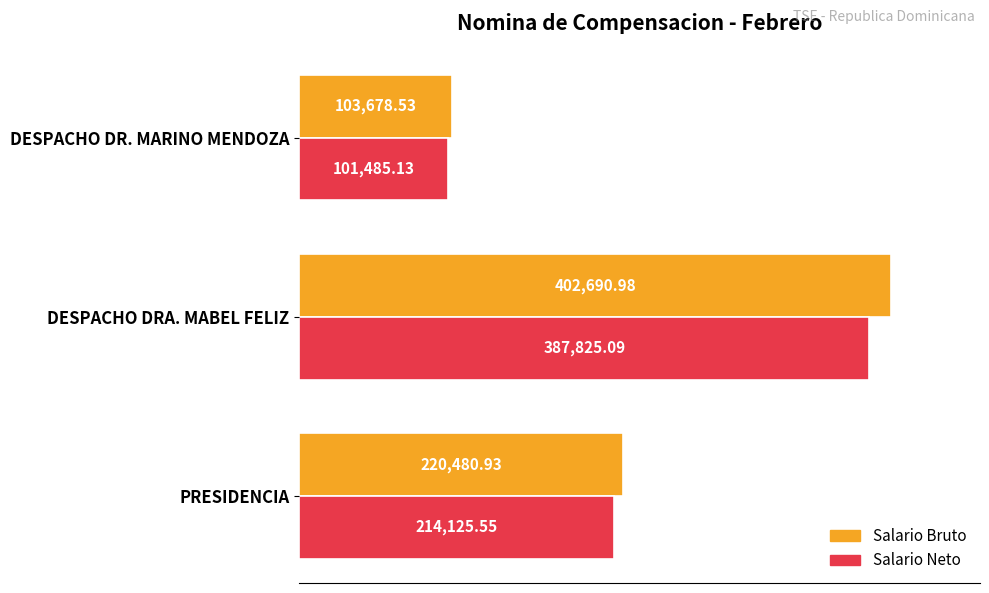

Rank the series by their maximum value, from lowest to highest.

Salario Neto, Salario Bruto